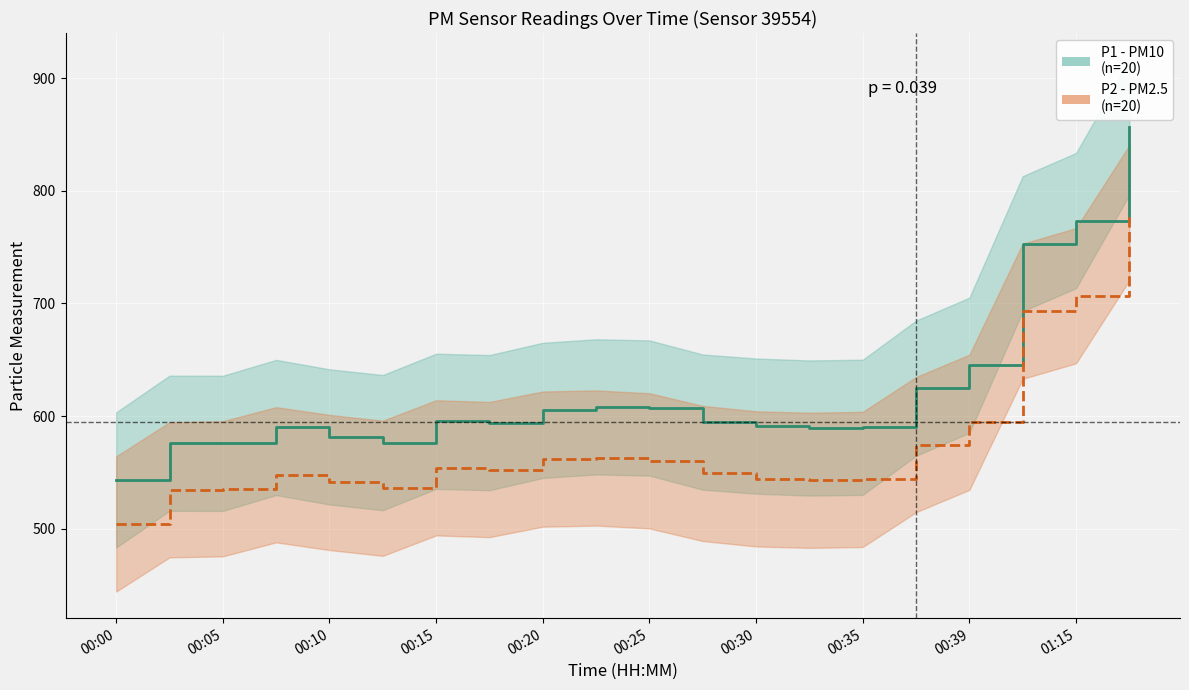

Read the P2 (PM2.5) value at 01:15.

706.9